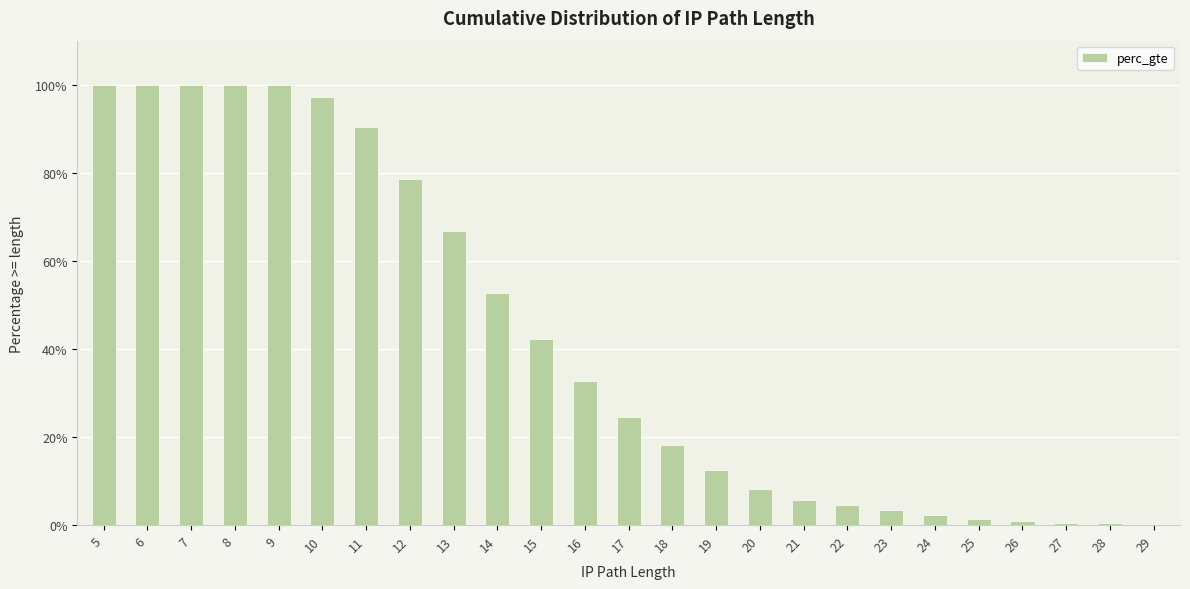

Are the bars horizontal?

No